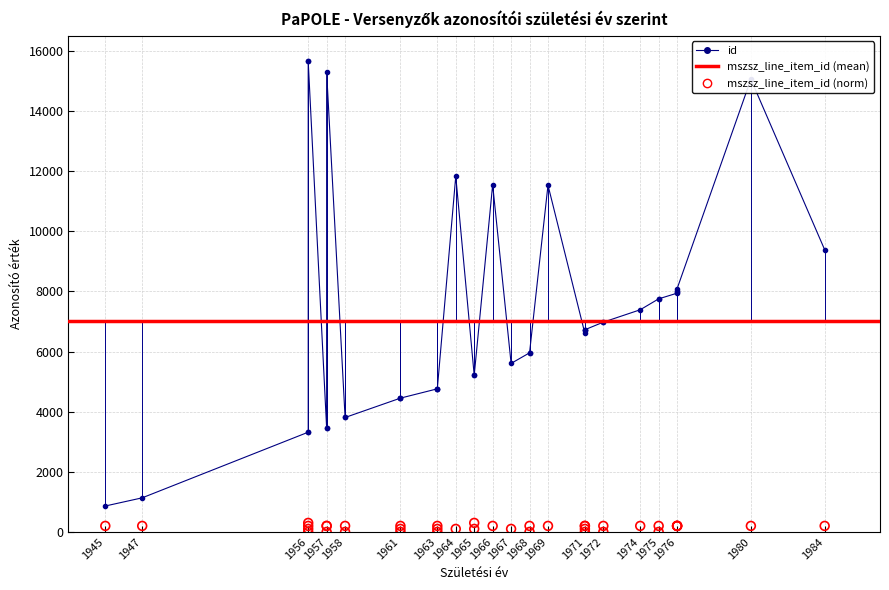

Between 1980 and 1961, which is larger?

1980